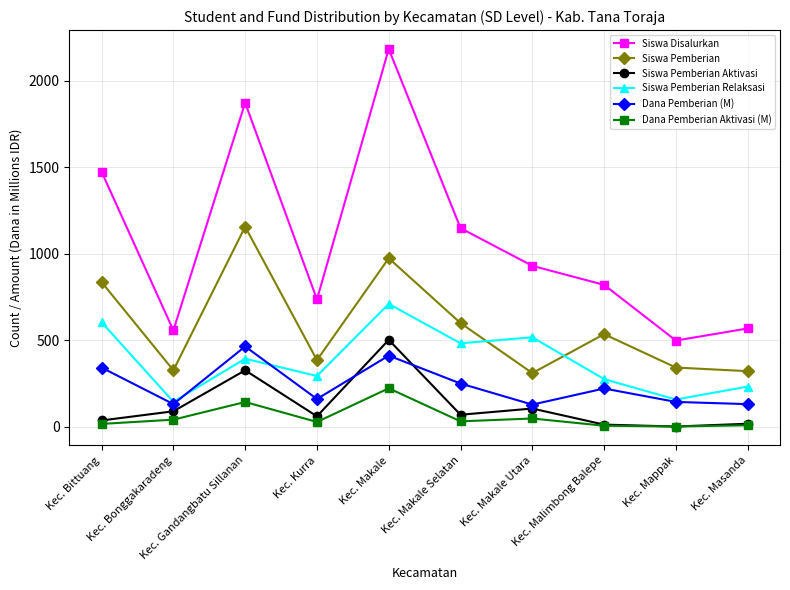

At which category does Siswa Pemberian reach its first local valley?

Kec. Bonggakaradeng